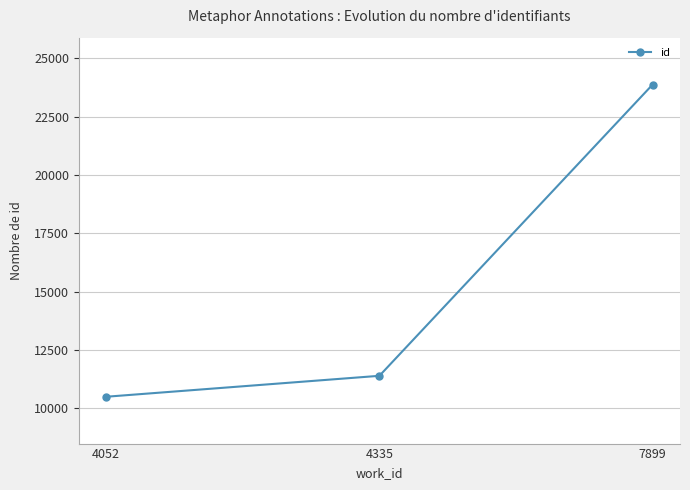

Is this an area chart (filled region under the line)?

No